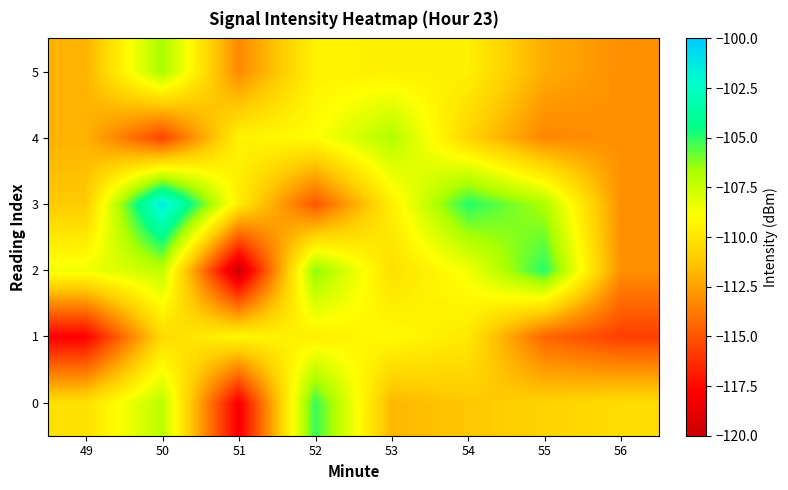

How many series are shown in this chart?

6